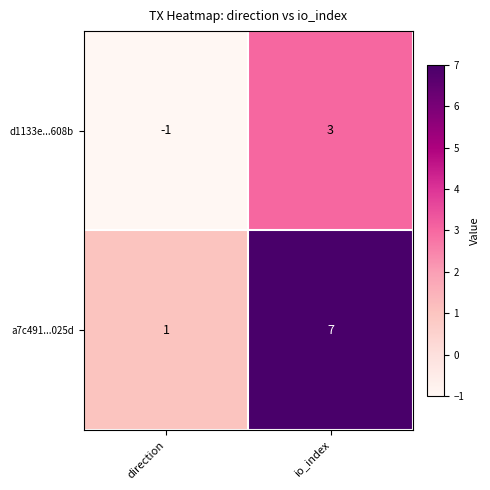

How many series are shown in this chart?

2